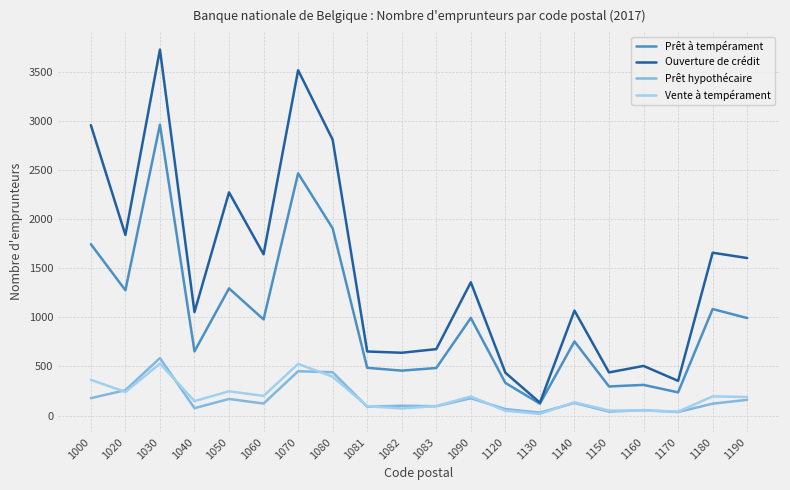

What is the highest value of the Prêt hypothécaire series?

585